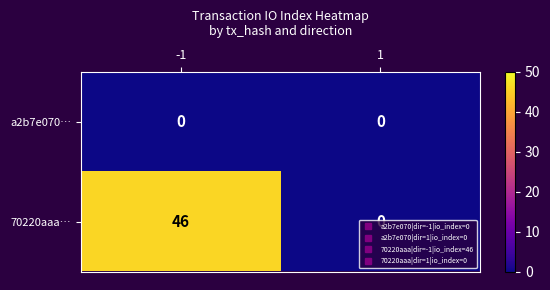

What is the difference between the highest and lowest values at -1?

46